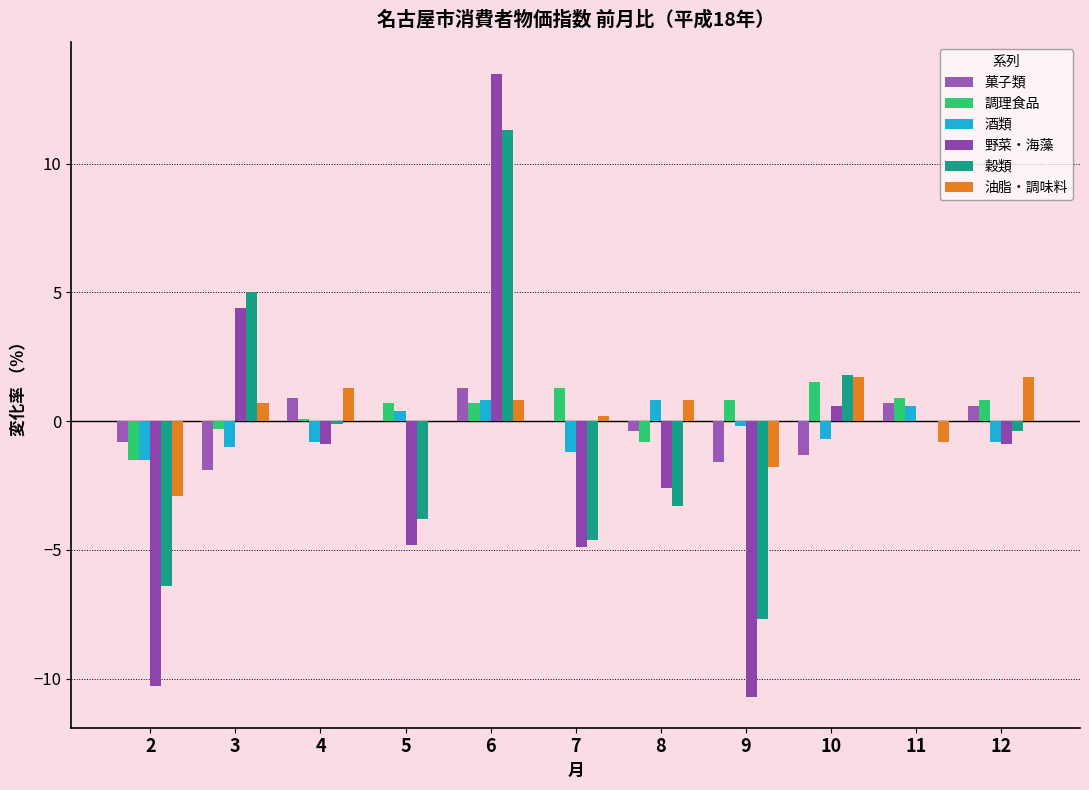

Rank the series by their maximum value, from highest to lowest.

野菜・海藻, 穀類, 油脂・調味料, 調理食品, 菓子類, 酒類